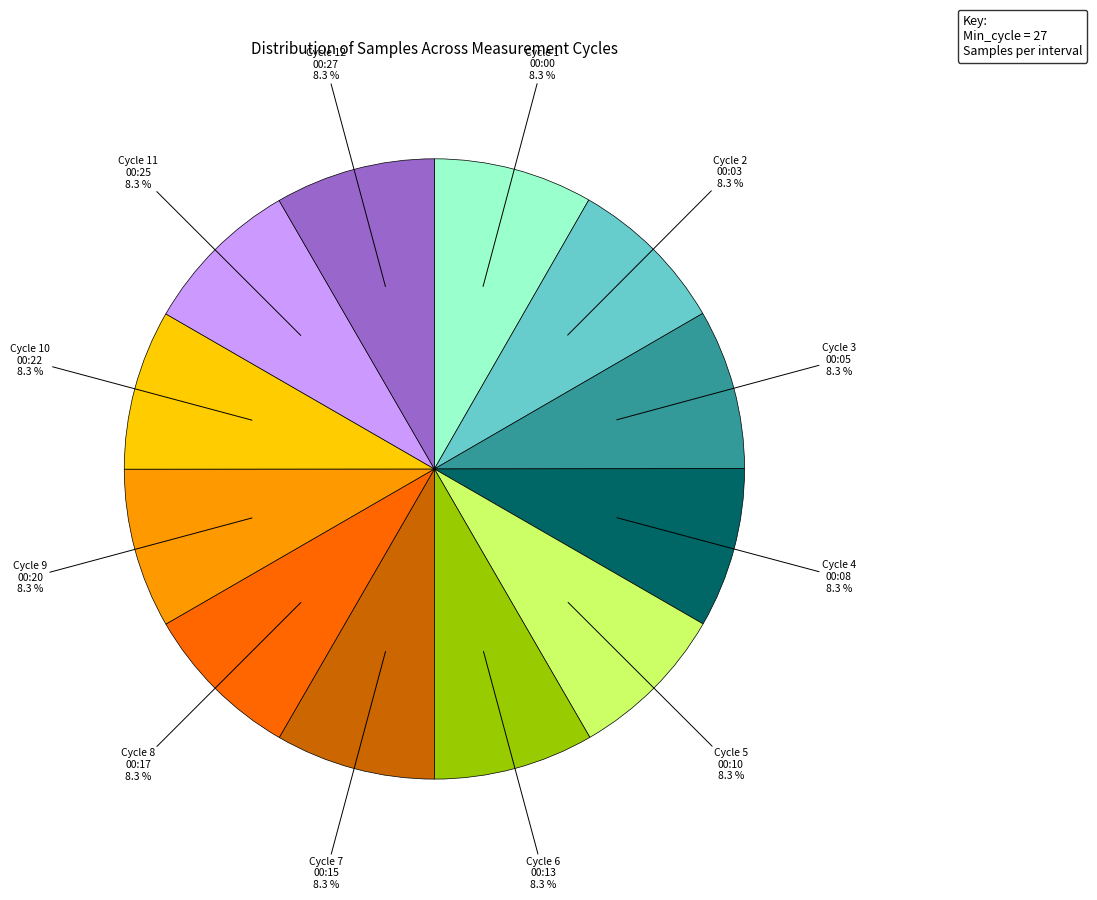

Does any single category account for the majority?

No